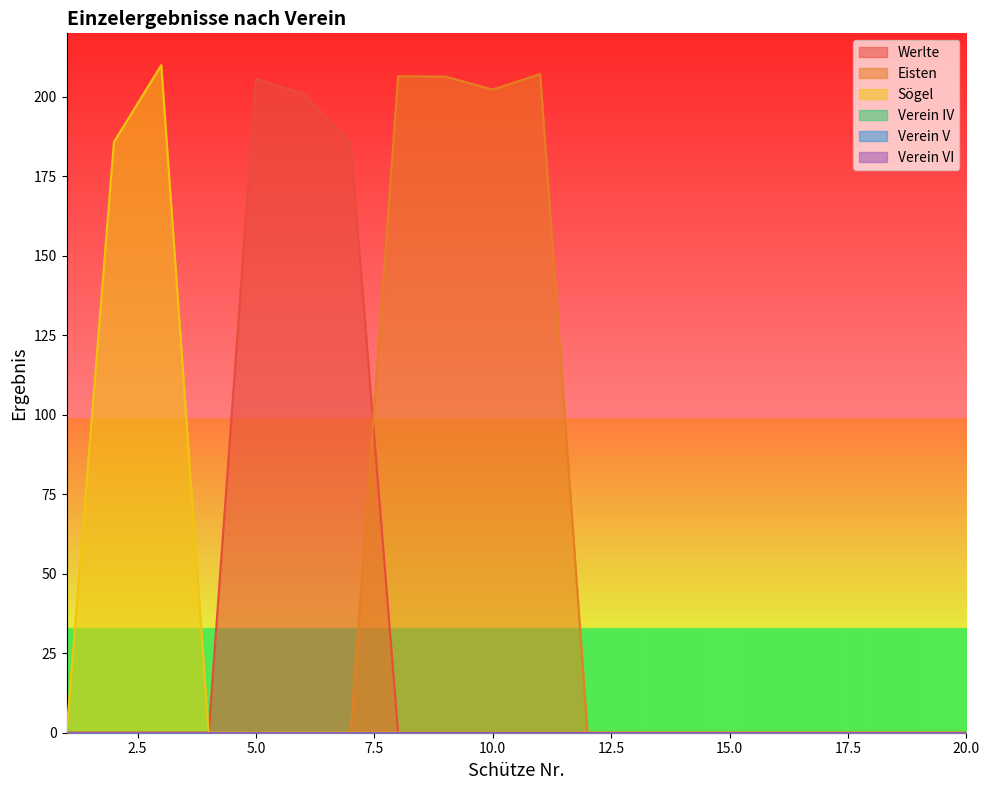

True or false: Sögel and Eisten intersect in this chart.

False